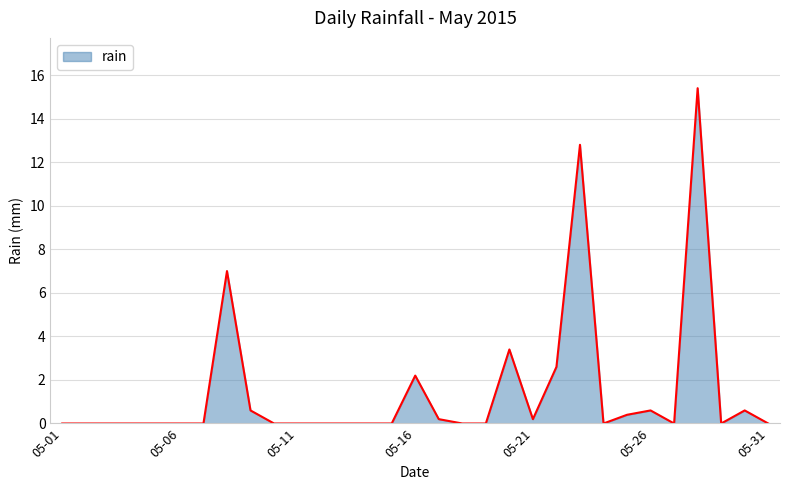

What is the sum of all values?

46.0